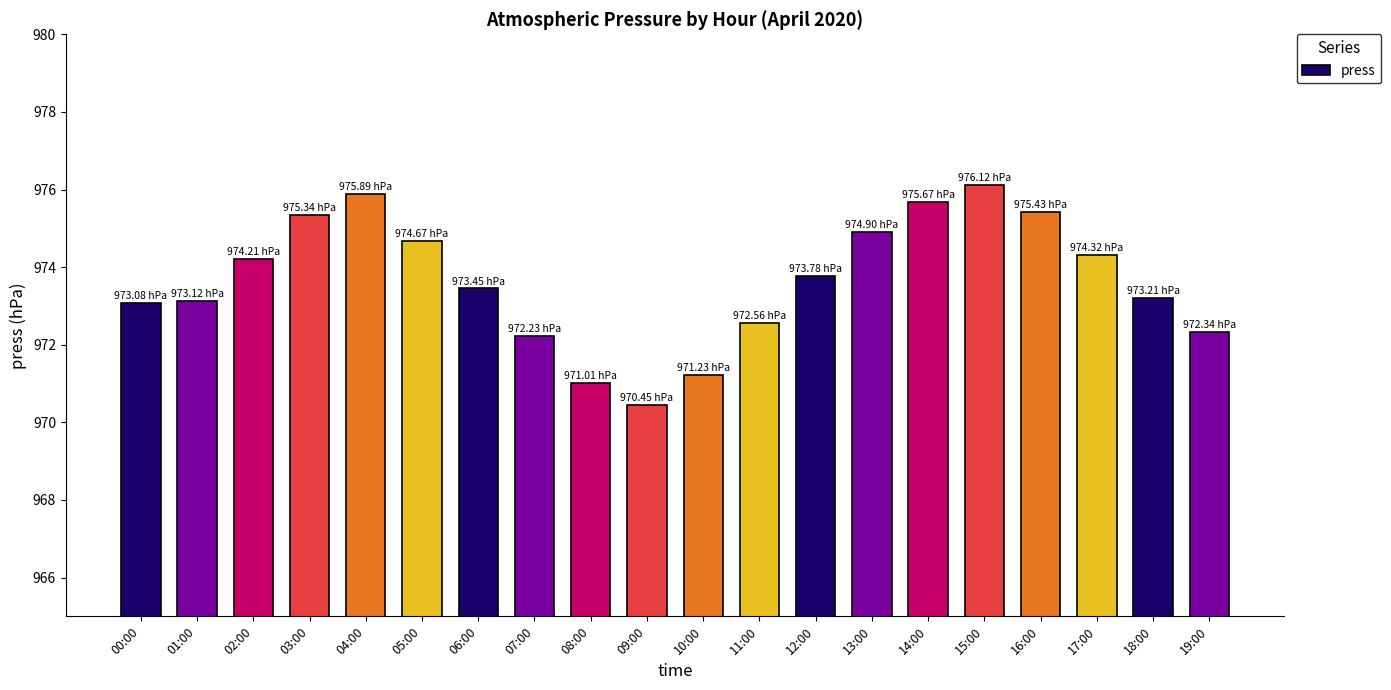

At which category does the chart reach its minimum across all series?

09:00